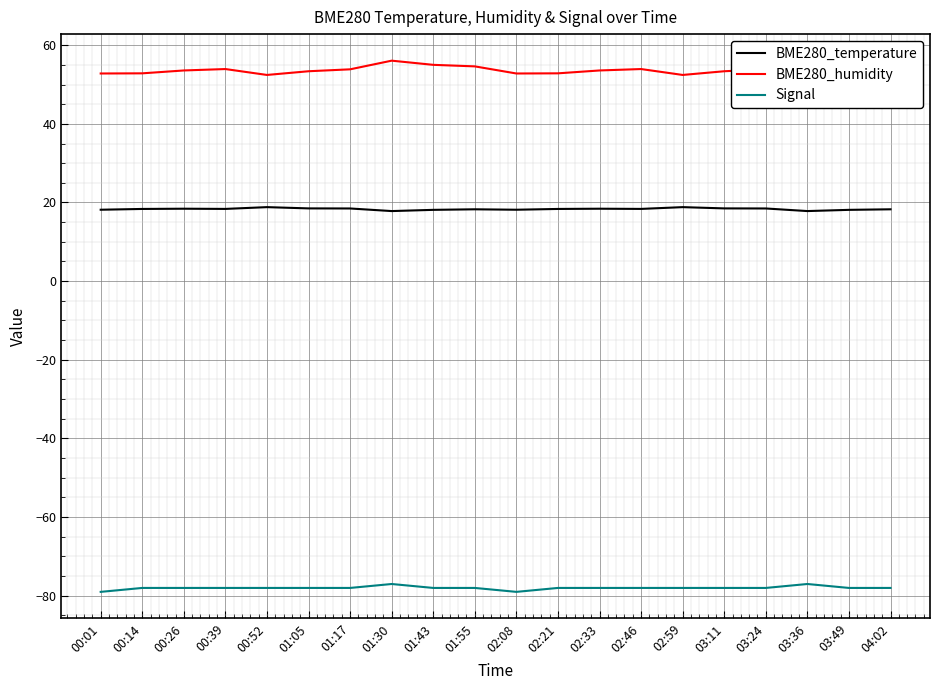

What is the difference between the BME280_temperature values at 00:26 and 04:02?

0.2